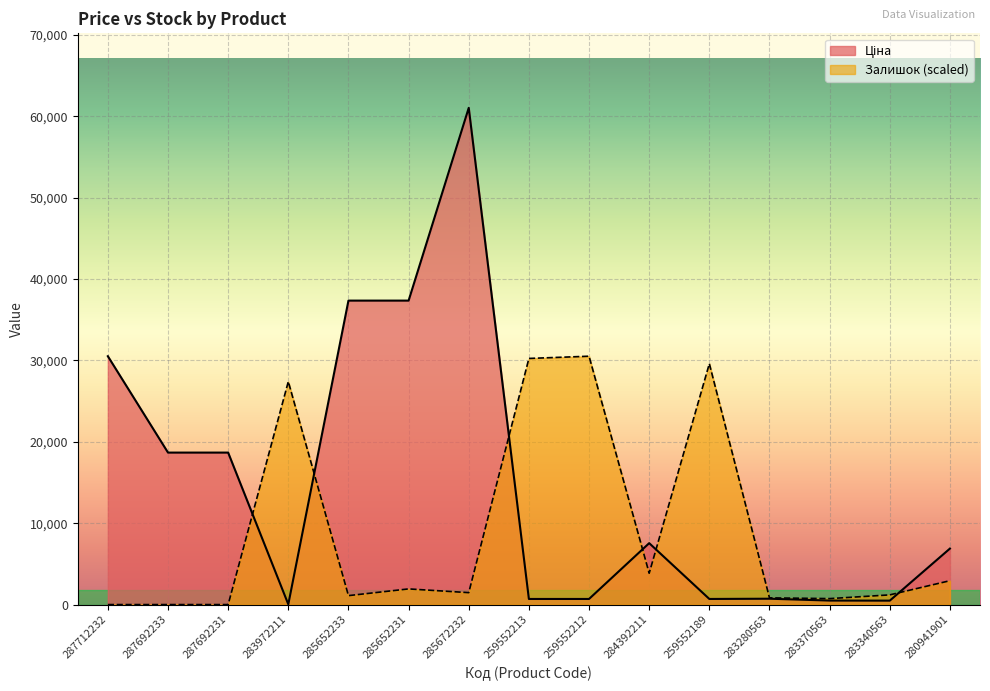

What is the total value across all series at 283280563?

1544.3